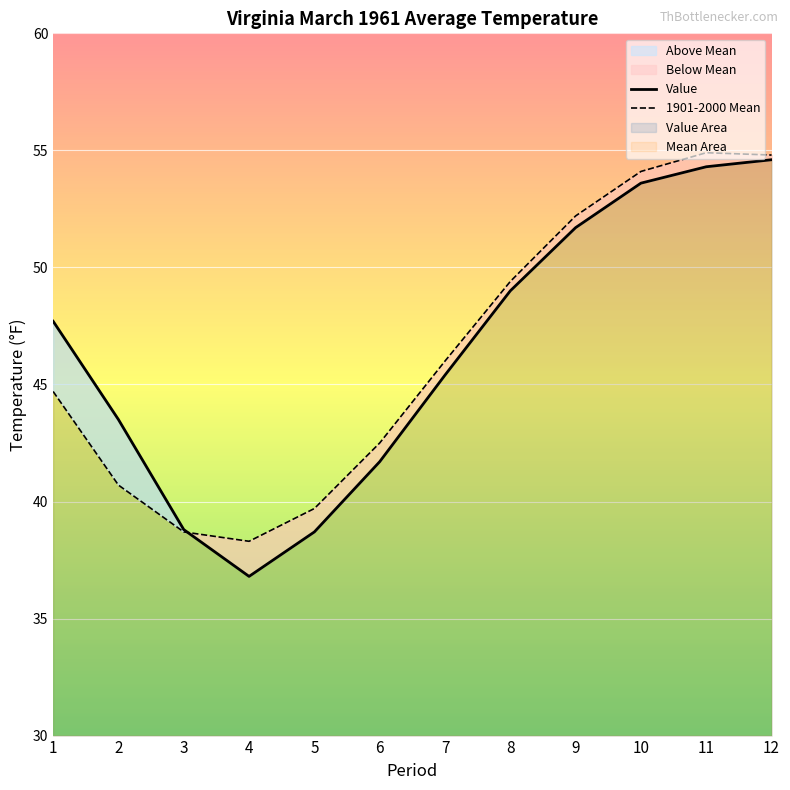

Does the chart display data point markers on the line(s)?

No